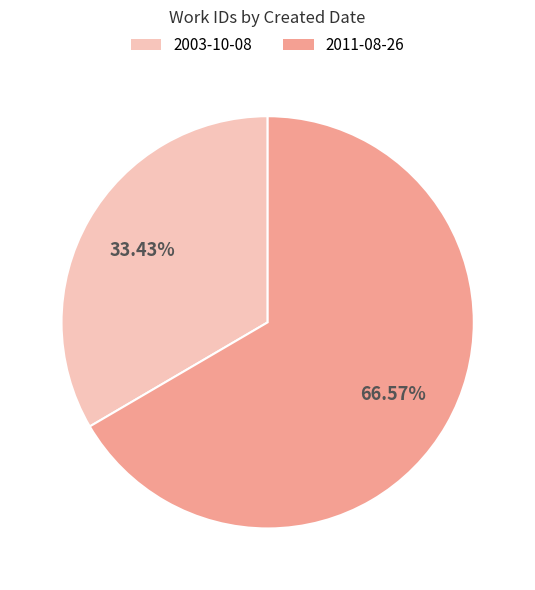

How many slices are in this pie chart?

2